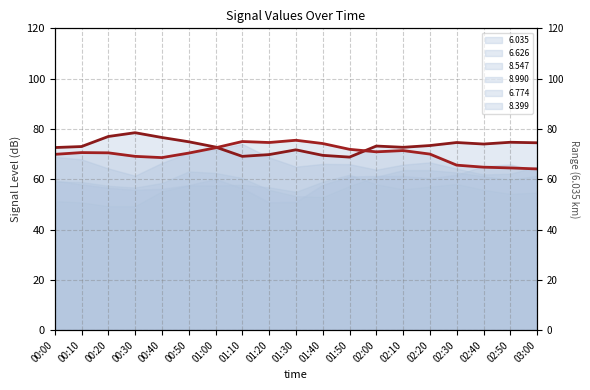

Which series ends up on top after the final intersection of 6.035 (line) and 6.626 (line)?

6.035 (line)